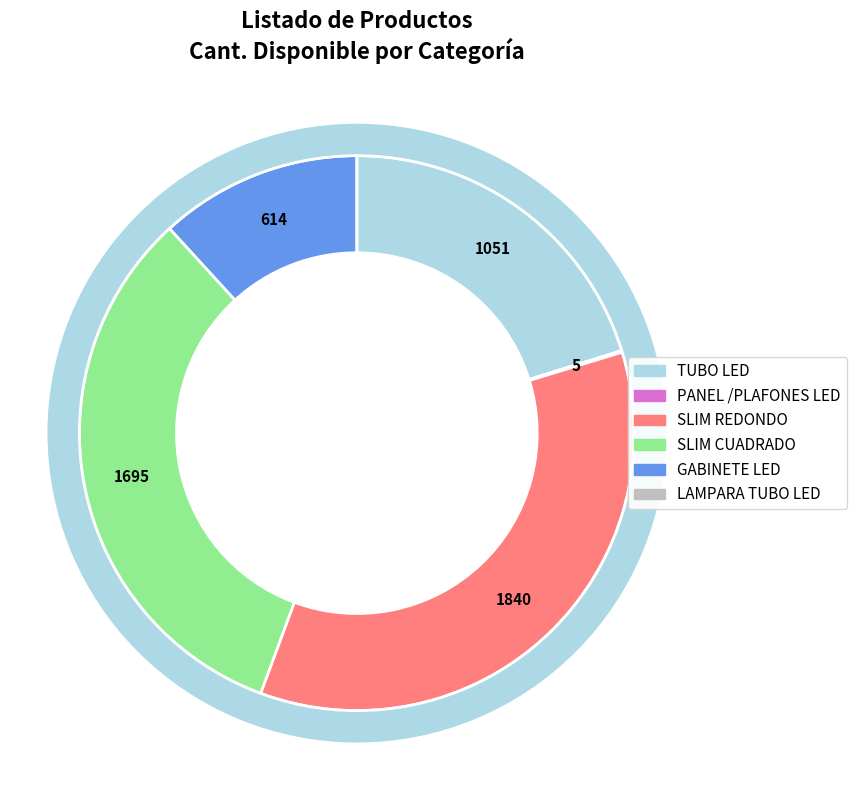

To the nearest percent, what is the combined percentage of TUBO LED and SLIM CUADRADO?

53%